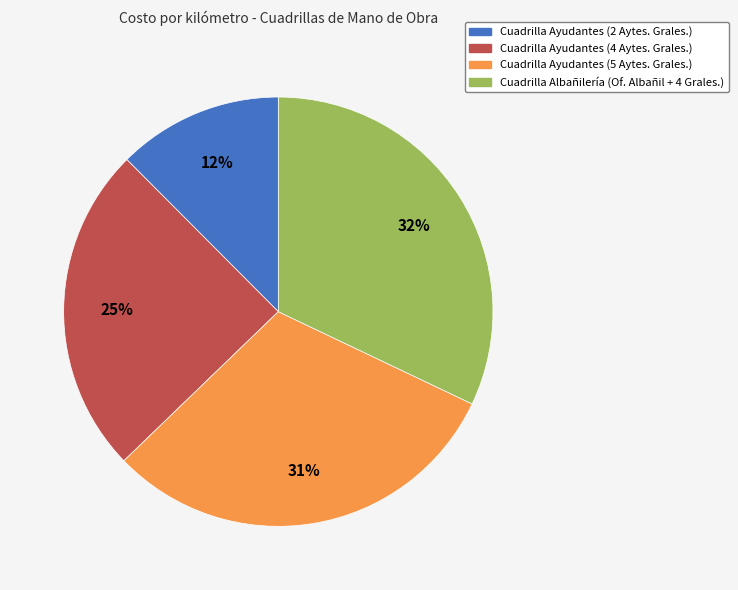

Does Cuadrilla Ayudantes (4 Aytes. Grales.) account for over 50% of the chart?

No